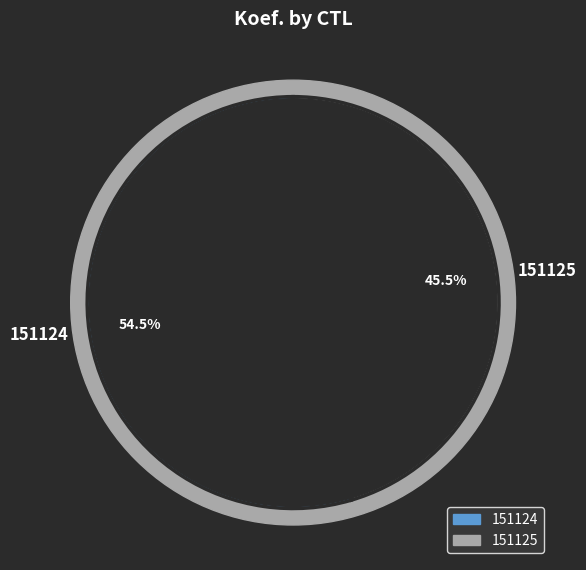

What is the ratio of the value at 151124 to the value at 151125?

1.2